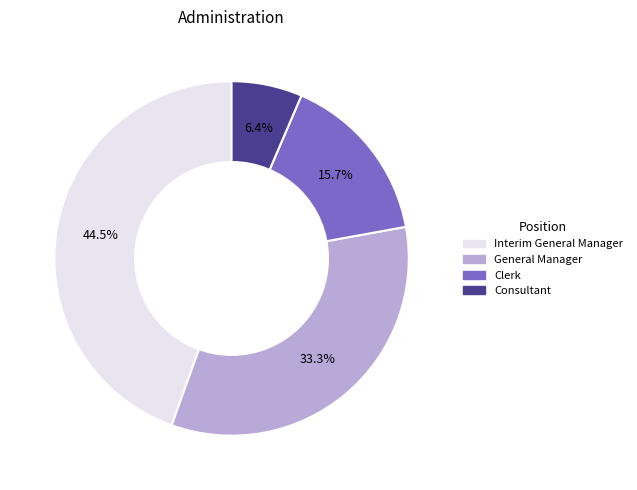

Does Consultant represent more than half of the total?

No